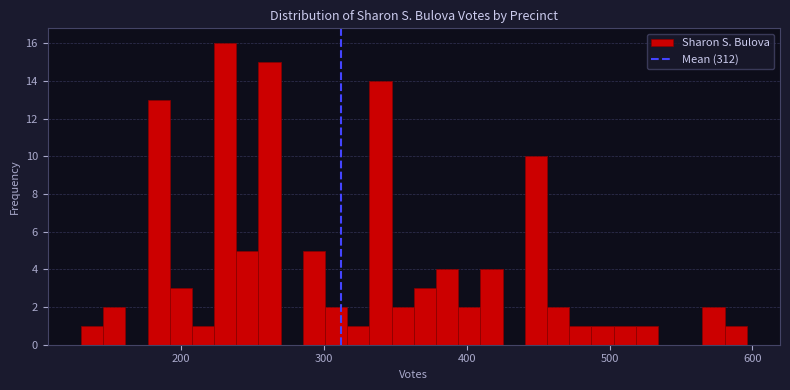

Around what value on the x-axis is the tallest bar? Give the approximate position of its centre, as read against the axis.

230